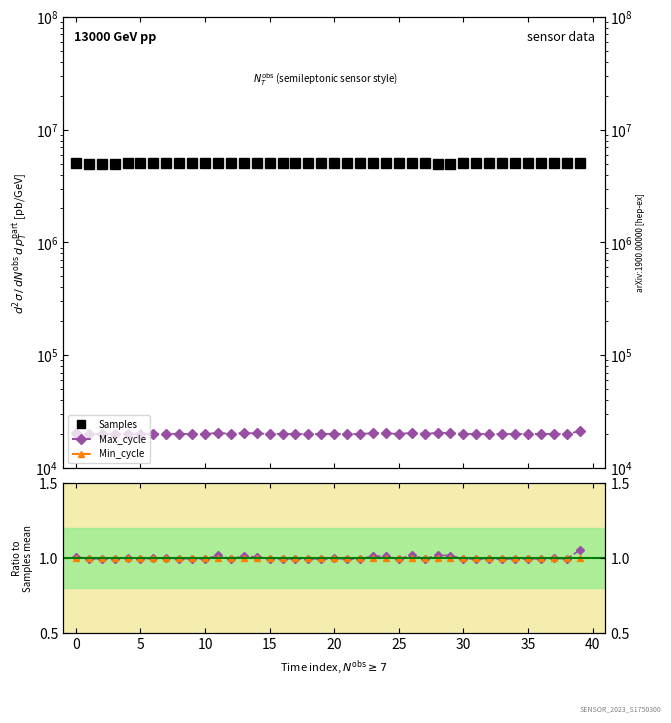

True or false: Max_cycle and Samples intersect in this chart.

False